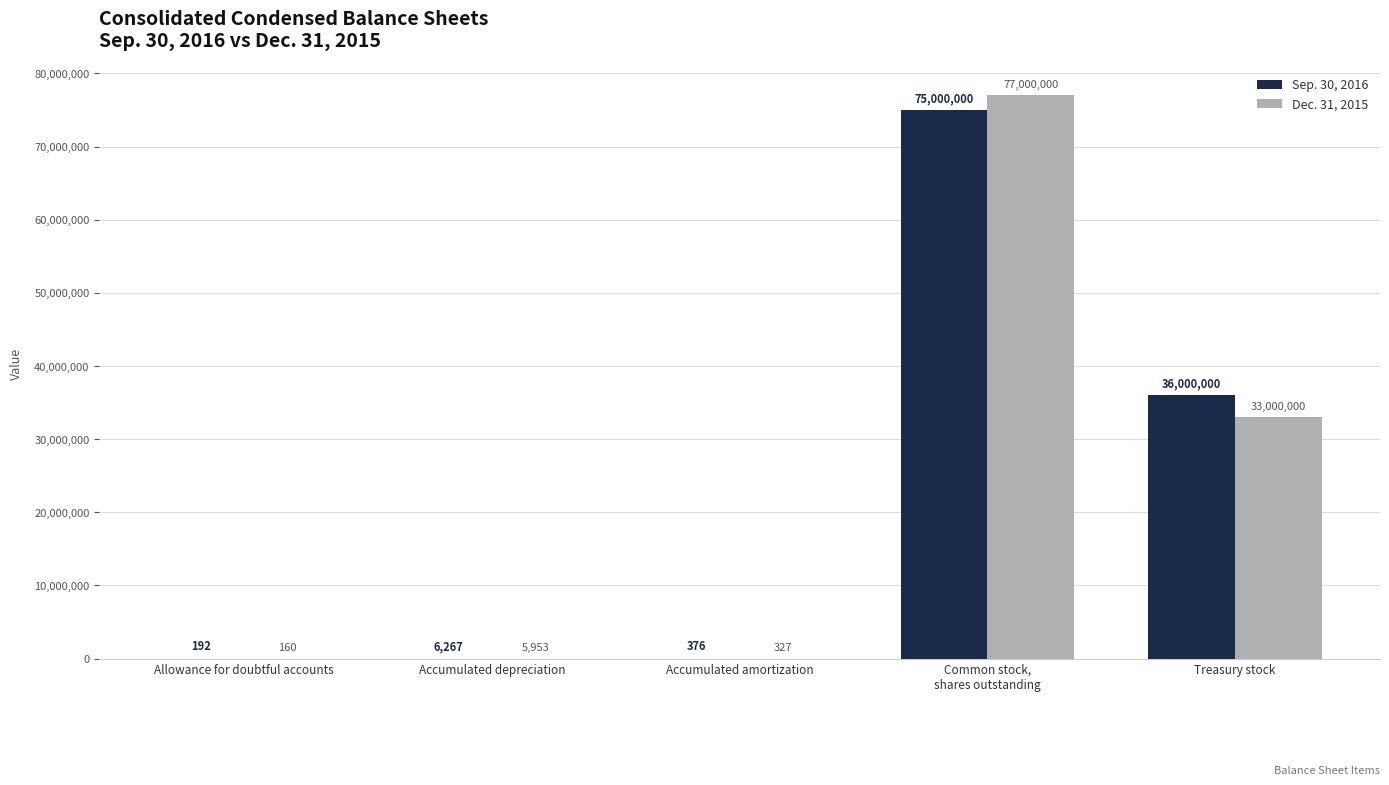

What is the total value across all series at Treasury stock?

69000000